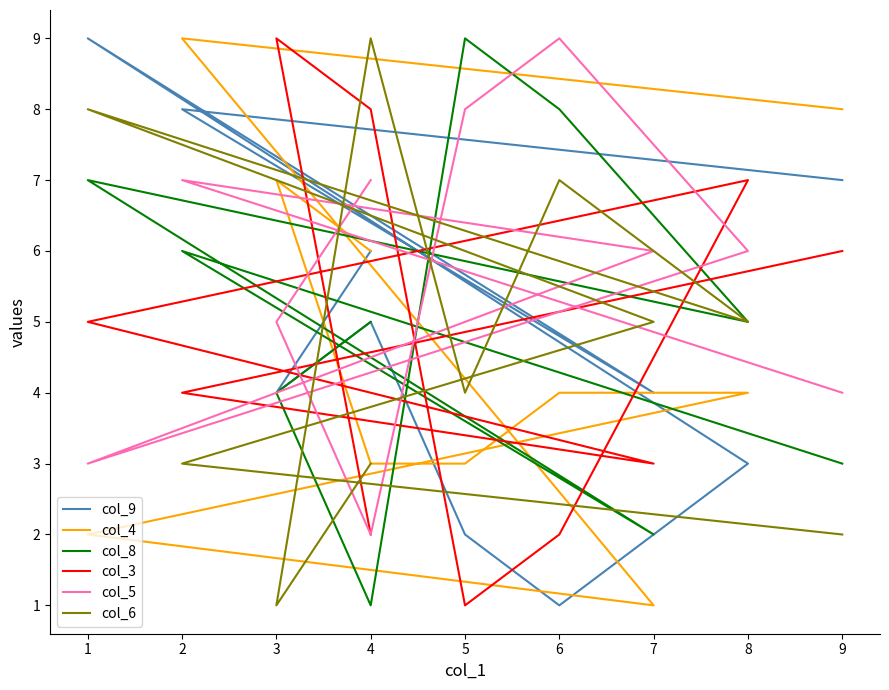

Which label corresponds to the smallest value in the chart?

6